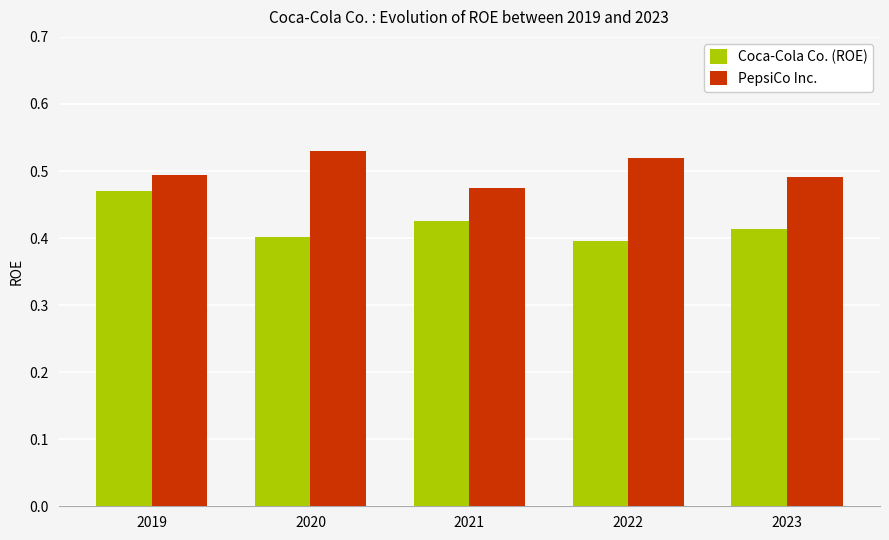

Count the Coca-Cola Co. (ROE) values in the range 0 to 1.

5